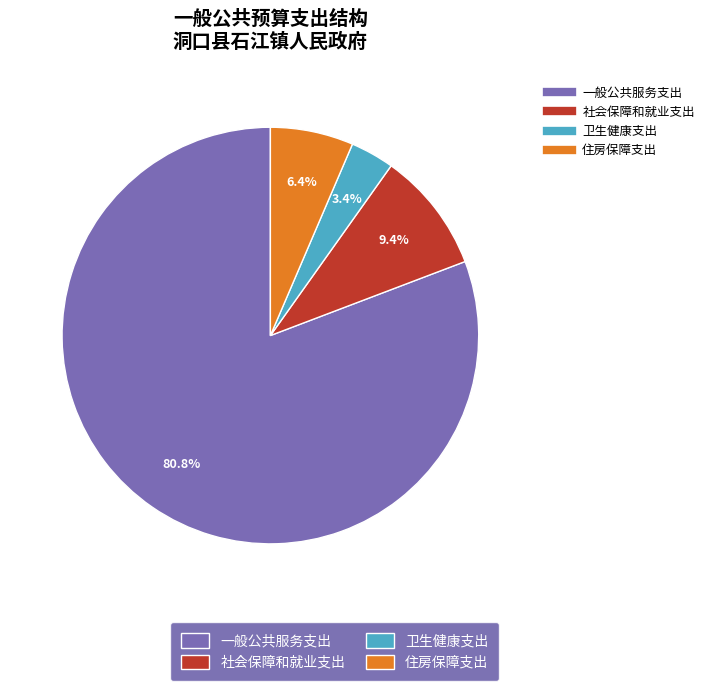

Does any single category account for the majority?

Yes